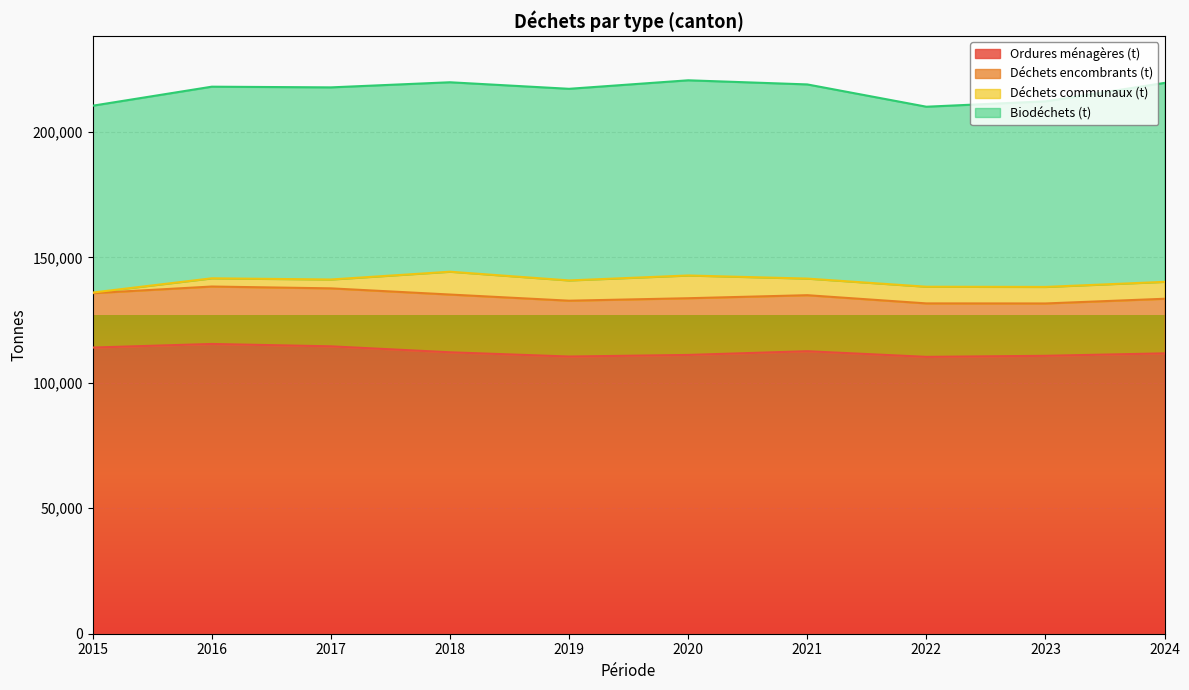

How many data points in Déchets communaux (t) are above 6648?

5